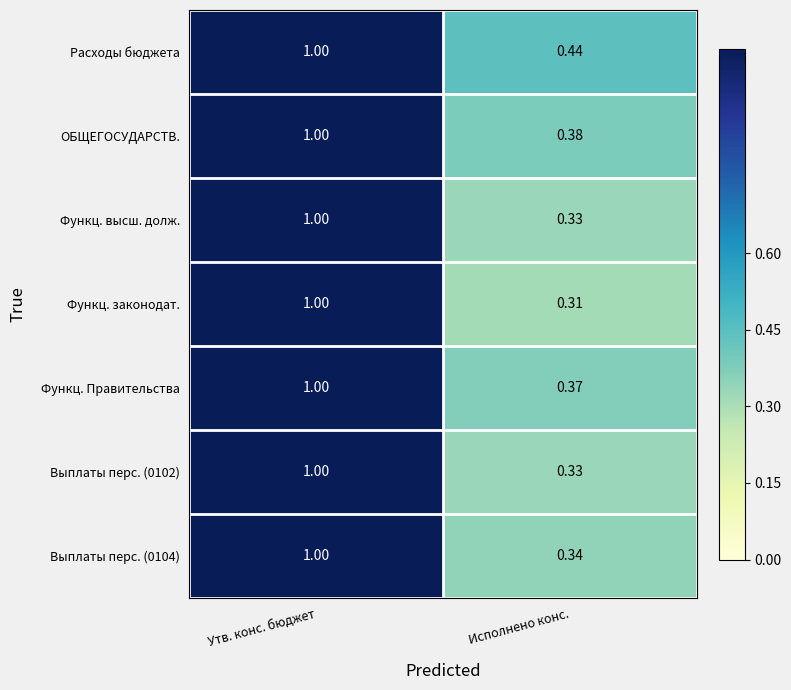

Which category has the lowest value in the ОБЩЕГОСУДАРСТВ. series?

Исполнено конс.